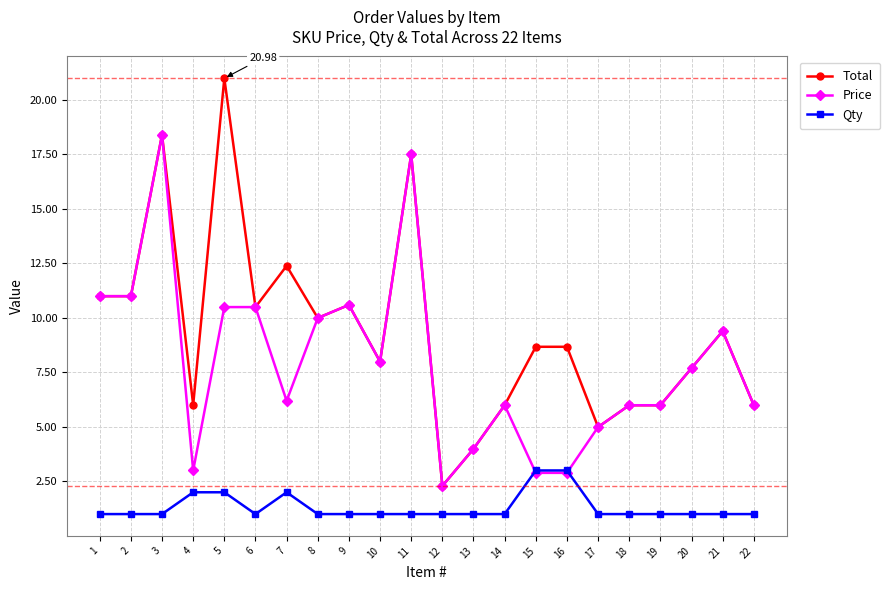

Between which two adjacent categories do Qty and Price first intersect?

14 and 15